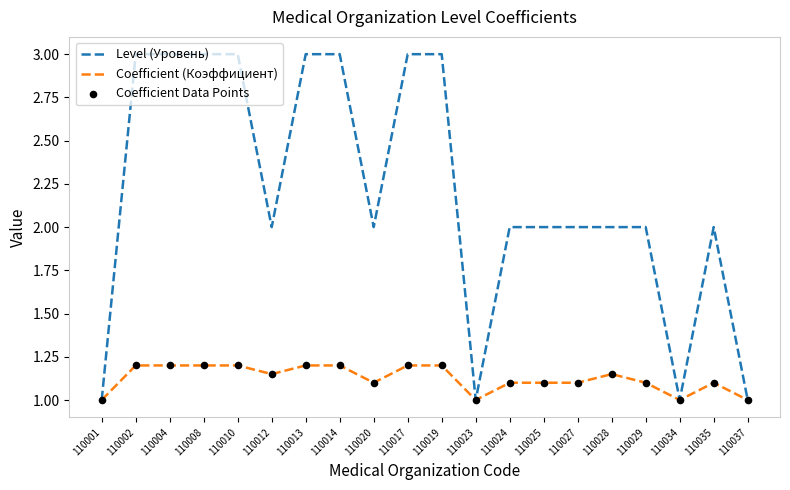

What is the total value across all series at 110008?

4.2